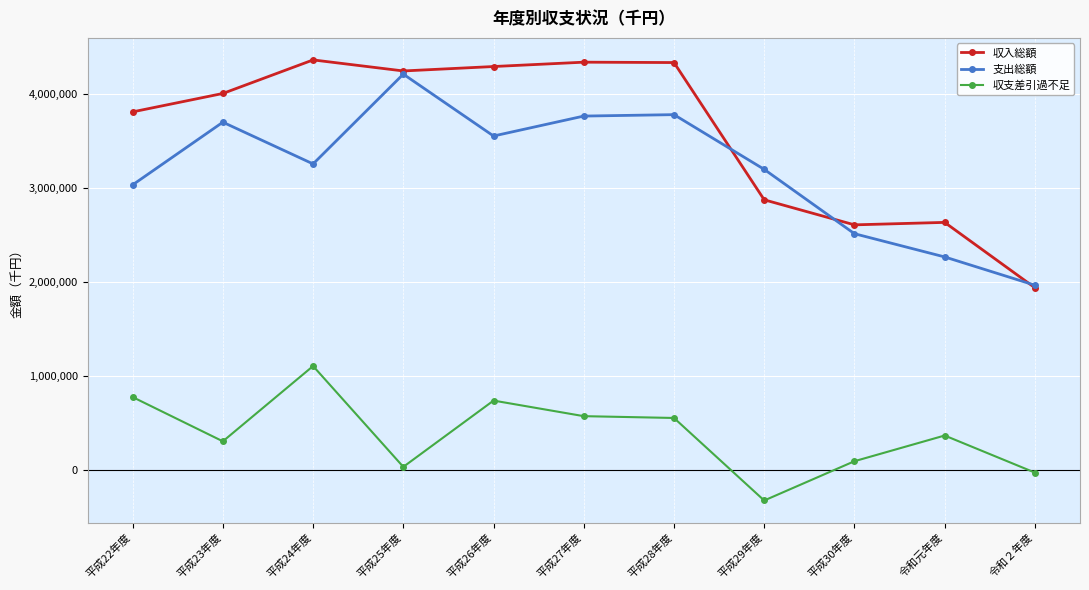

Rank the series at 平成23年度 from lowest to highest value.

収支差引過不足, 支出総額, 収入総額